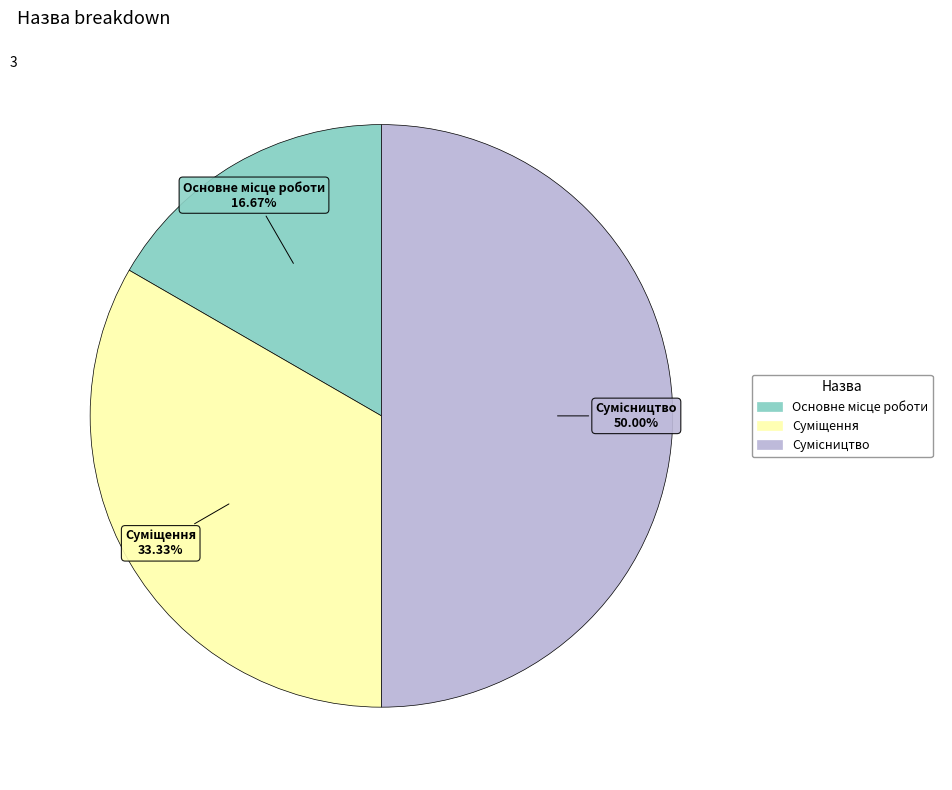

Which has a higher value, Суміщення or Сумісництво?

Сумісництво